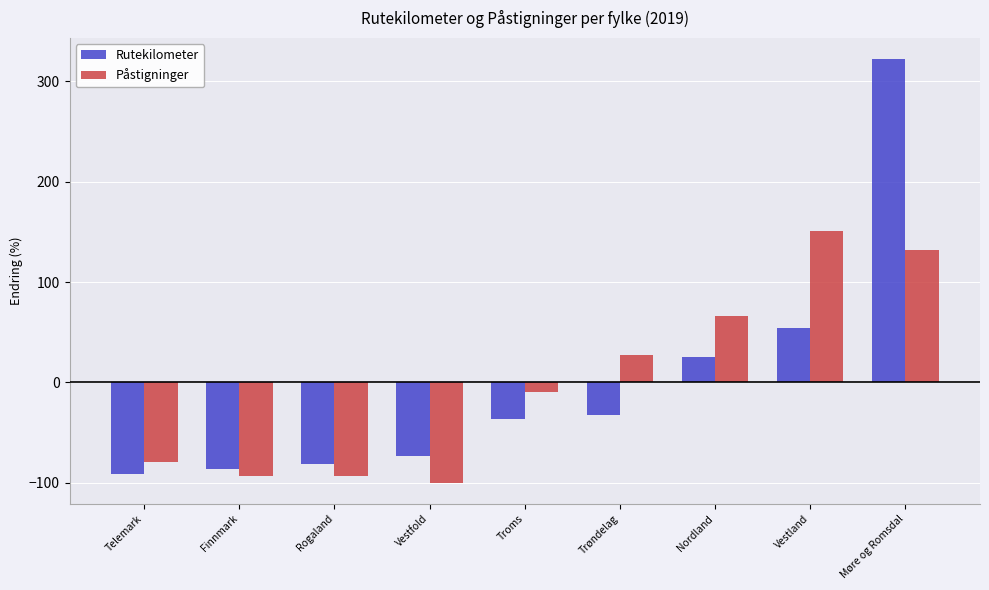

Rank the series at Trøndelag from lowest to highest value.

Rutekilometer, Påstigninger